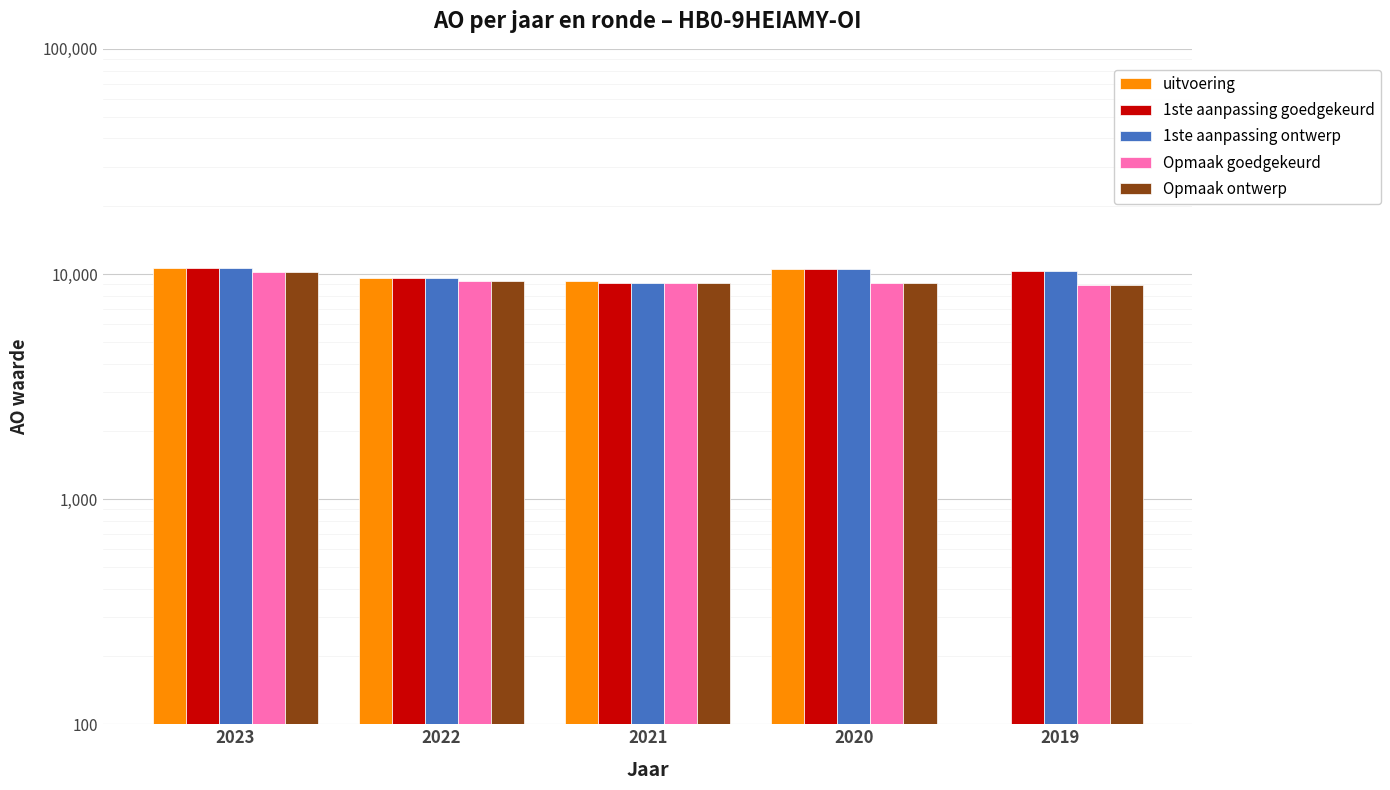

Reading left to right, extract all data points from this chart.

uitvoering: 10632	9606	9329	10488	0
1ste aanpassing goedgekeurd: 10592	9574	9144	10488	10297
1ste aanpassing ontwerp: 10592	9574	9144	10488	10297
Opmaak goedgekeurd: 10210	9283	9144	9134	8963
Opmaak ontwerp: 10210	9283	9144	9134	8963